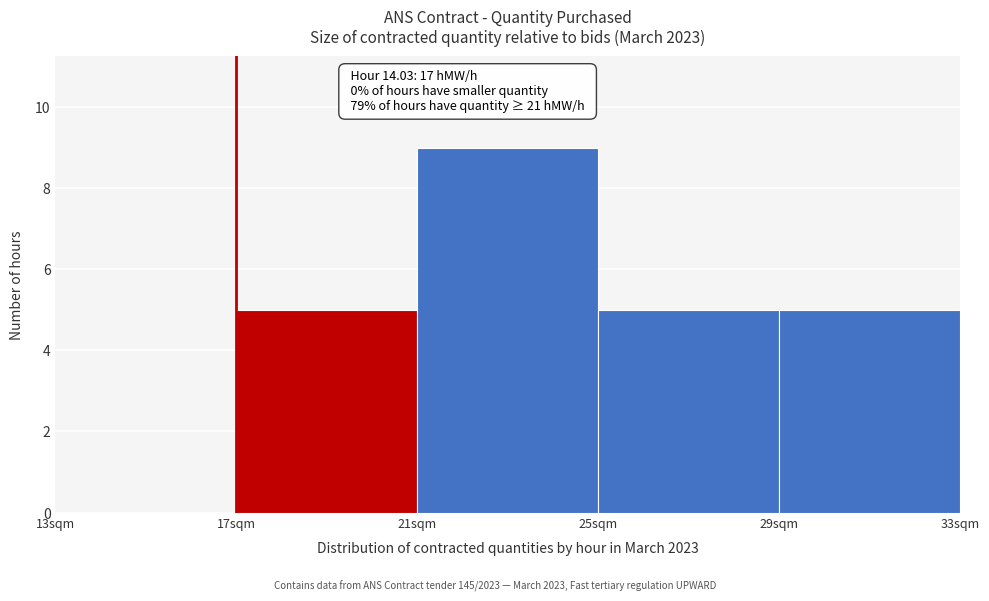

Over which range of the x-axis is the bar tallest?

21 to 25